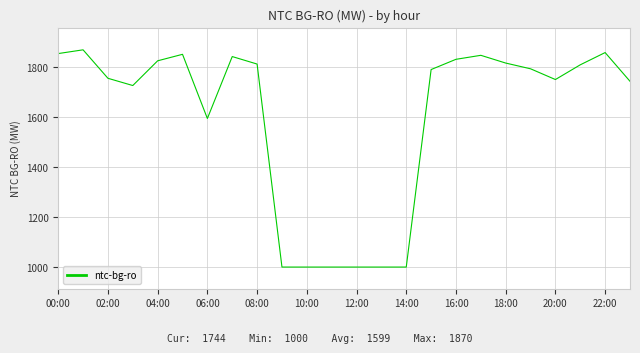

What is the difference between the maximum and minimum values?

870